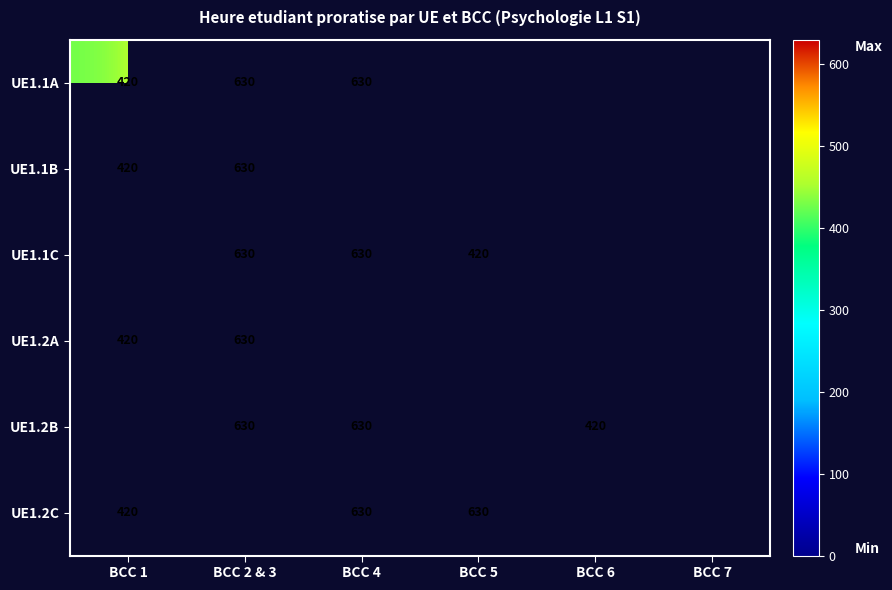

How many distinct data groups are displayed?

6